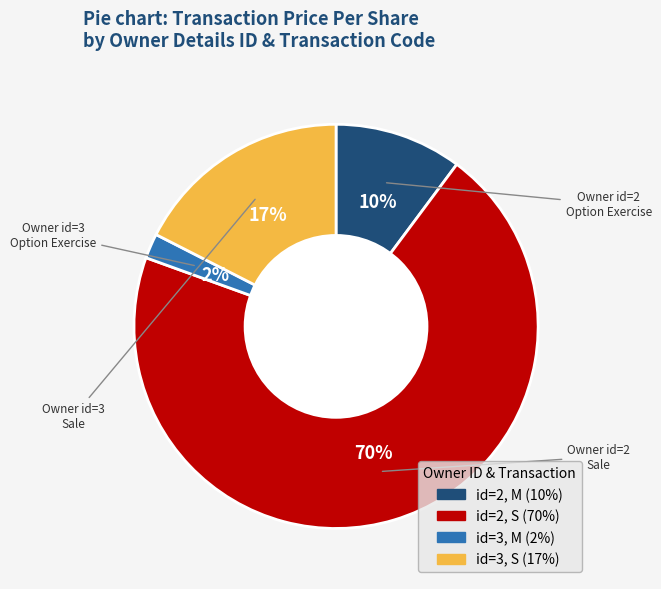

Is there any slice that represents more than half of the pie?

Yes